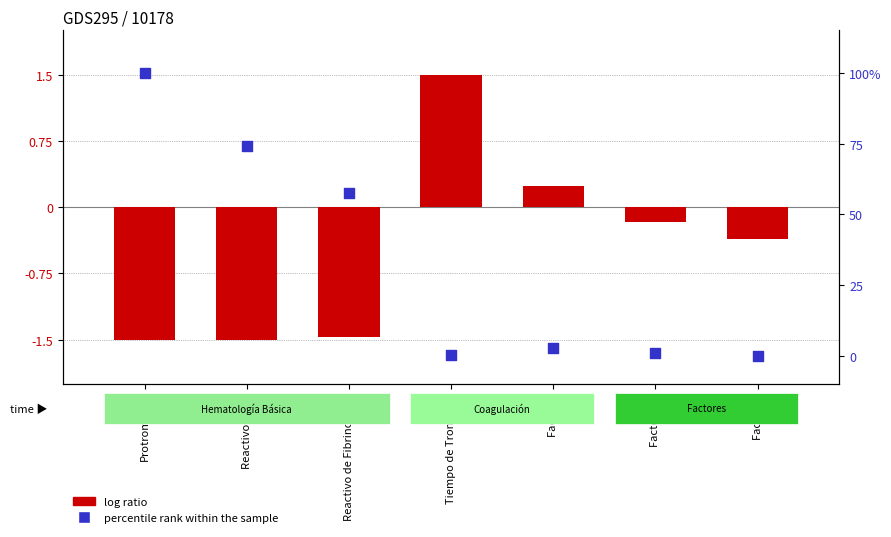

What are all the series names shown in the legend?

log ratio, percentile rank within the sample